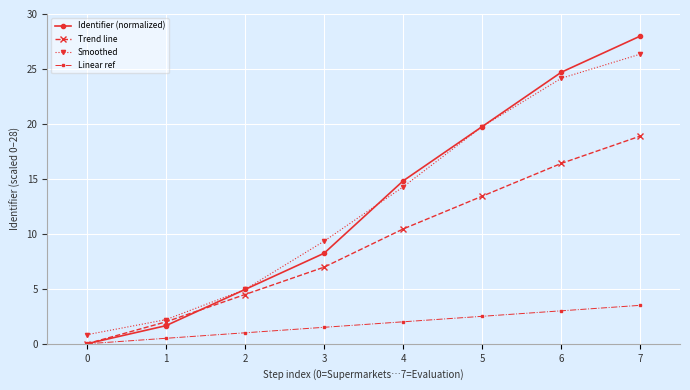

Reading left to right, what are all the values shown in this chart?

Identifier (normalized): 0=0.0	1=1.6	2=4.9	3=8.2	4=14.8	5=19.8	6=24.7	7=28.0
Trend line: 0=0.0	1=2.0	2=4.5	3=7.0	4=10.4	5=13.4	6=16.4	7=18.9
Smoothed: 0=0.8	1=2.2	2=4.9	3=9.3	4=14.3	5=19.8	6=24.2	7=26.4
Linear ref: 0=0.0	1=0.5	2=1.0	3=1.5	4=2.0	5=2.5	6=3.0	7=3.5